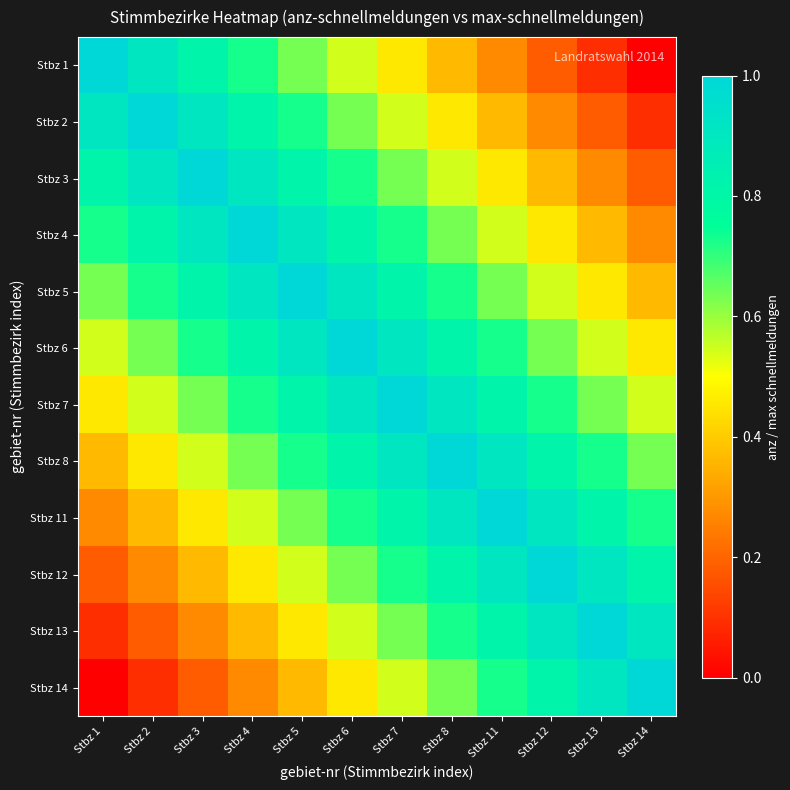

Reading right to left, extract all data points from this chart.

Stbz 1: Stbz 14=0.0	Stbz 13=0.1	Stbz 12=0.2	Stbz 11=0.3	Stbz 8=0.4	Stbz 7=0.5	Stbz 6=0.5	Stbz 5=0.6	Stbz 4=0.7	Stbz 3=0.8	Stbz 2=0.9	Stbz 1=1.0
Stbz 2: Stbz 14=0.1	Stbz 13=0.2	Stbz 12=0.3	Stbz 11=0.4	Stbz 8=0.5	Stbz 7=0.5	Stbz 6=0.6	Stbz 5=0.7	Stbz 4=0.8	Stbz 3=0.9	Stbz 2=1.0	Stbz 1=0.9
Stbz 3: Stbz 14=0.2	Stbz 13=0.3	Stbz 12=0.4	Stbz 11=0.5	Stbz 8=0.5	Stbz 7=0.6	Stbz 6=0.7	Stbz 5=0.8	Stbz 4=0.9	Stbz 3=1.0	Stbz 2=0.9	Stbz 1=0.8
Stbz 4: Stbz 14=0.3	Stbz 13=0.4	Stbz 12=0.5	Stbz 11=0.5	Stbz 8=0.6	Stbz 7=0.7	Stbz 6=0.8	Stbz 5=0.9	Stbz 4=1.0	Stbz 3=0.9	Stbz 2=0.8	Stbz 1=0.7
Stbz 5: Stbz 14=0.4	Stbz 13=0.5	Stbz 12=0.5	Stbz 11=0.6	Stbz 8=0.7	Stbz 7=0.8	Stbz 6=0.9	Stbz 5=1.0	Stbz 4=0.9	Stbz 3=0.8	Stbz 2=0.7	Stbz 1=0.6
Stbz 6: Stbz 14=0.5	Stbz 13=0.5	Stbz 12=0.6	Stbz 11=0.7	Stbz 8=0.8	Stbz 7=0.9	Stbz 6=1.0	Stbz 5=0.9	Stbz 4=0.8	Stbz 3=0.7	Stbz 2=0.6	Stbz 1=0.5
Stbz 7: Stbz 14=0.5	Stbz 13=0.6	Stbz 12=0.7	Stbz 11=0.8	Stbz 8=0.9	Stbz 7=1.0	Stbz 6=0.9	Stbz 5=0.8	Stbz 4=0.7	Stbz 3=0.6	Stbz 2=0.5	Stbz 1=0.5
Stbz 8: Stbz 14=0.6	Stbz 13=0.7	Stbz 12=0.8	Stbz 11=0.9	Stbz 8=1.0	Stbz 7=0.9	Stbz 6=0.8	Stbz 5=0.7	Stbz 4=0.6	Stbz 3=0.5	Stbz 2=0.5	Stbz 1=0.4
Stbz 11: Stbz 14=0.7	Stbz 13=0.8	Stbz 12=0.9	Stbz 11=1.0	Stbz 8=0.9	Stbz 7=0.8	Stbz 6=0.7	Stbz 5=0.6	Stbz 4=0.5	Stbz 3=0.5	Stbz 2=0.4	Stbz 1=0.3
Stbz 12: Stbz 14=0.8	Stbz 13=0.9	Stbz 12=1.0	Stbz 11=0.9	Stbz 8=0.8	Stbz 7=0.7	Stbz 6=0.6	Stbz 5=0.5	Stbz 4=0.5	Stbz 3=0.4	Stbz 2=0.3	Stbz 1=0.2
Stbz 13: Stbz 14=0.9	Stbz 13=1.0	Stbz 12=0.9	Stbz 11=0.8	Stbz 8=0.7	Stbz 7=0.6	Stbz 6=0.5	Stbz 5=0.5	Stbz 4=0.4	Stbz 3=0.3	Stbz 2=0.2	Stbz 1=0.1
Stbz 14: Stbz 14=1.0	Stbz 13=0.9	Stbz 12=0.8	Stbz 11=0.7	Stbz 8=0.6	Stbz 7=0.5	Stbz 6=0.5	Stbz 5=0.4	Stbz 4=0.3	Stbz 3=0.2	Stbz 2=0.1	Stbz 1=0.0